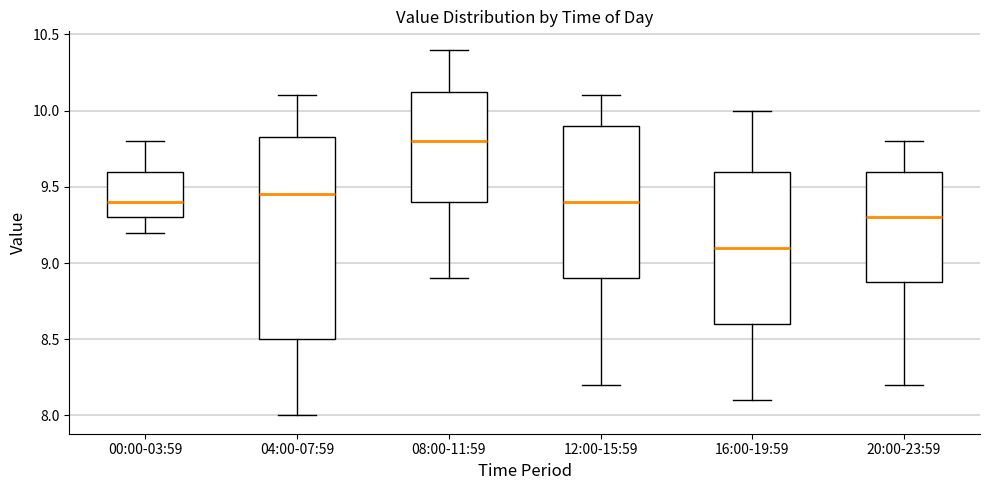

Reading left to right, transcribe this box plot: for each box, give where its median line is, the range the box spans, and where its two whiskers end, as read against the y-axis. The values are not printed on the chart, so give them approximately, as read against the axis.

00:00-03:59: median 9.40, box 9.30 to 9.60, whiskers 9.20 to 9.80
04:00-07:59: median 9.45, box 8.50 to 9.85, whiskers 8.00 to 10.10
08:00-11:59: median 9.80, box 9.40 to 10.15, whiskers 8.90 to 10.40
12:00-15:59: median 9.40, box 8.90 to 9.90, whiskers 8.20 to 10.10
16:00-19:59: median 9.10, box 8.60 to 9.60, whiskers 8.10 to 10.00
20:00-23:59: median 9.30, box 8.90 to 9.60, whiskers 8.20 to 9.80